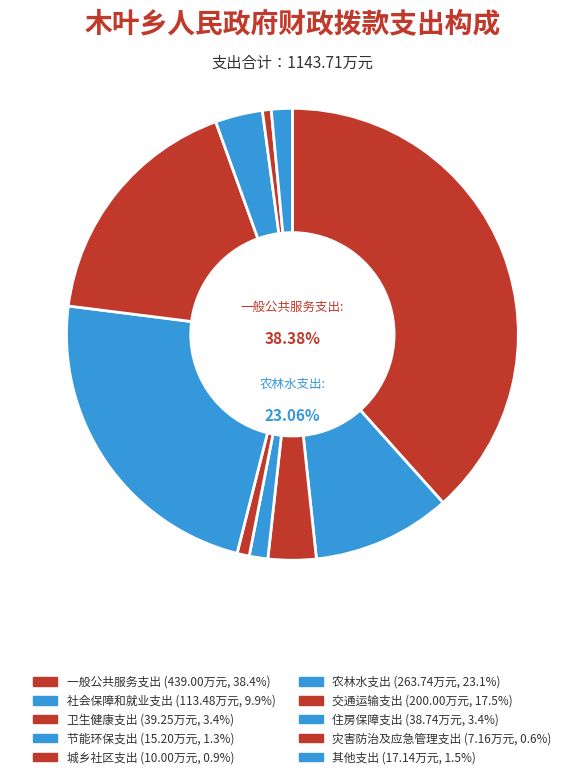

How many segments does this pie chart have?

10